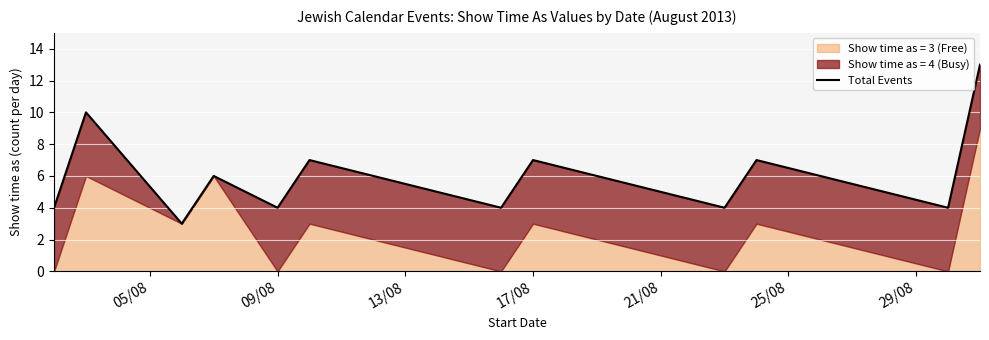

How many data points are above 6?

5